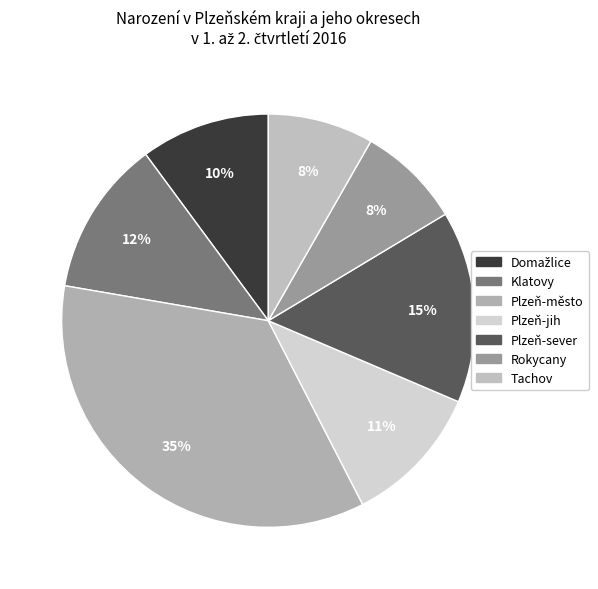

Which category has the biggest portion of the pie?

Plzeň-město